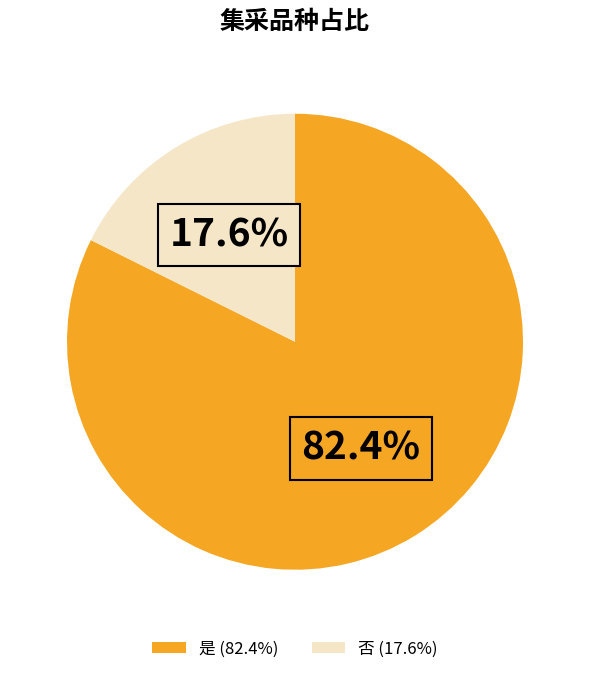

Which category has the biggest portion of the pie?

是